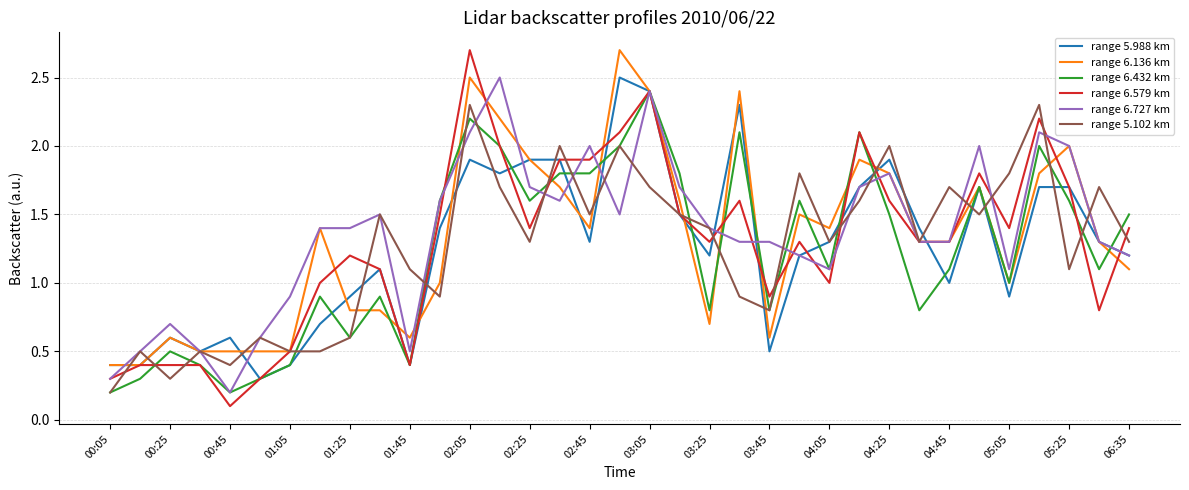

Which series has the largest range (max minus min)?

range 6.579 km